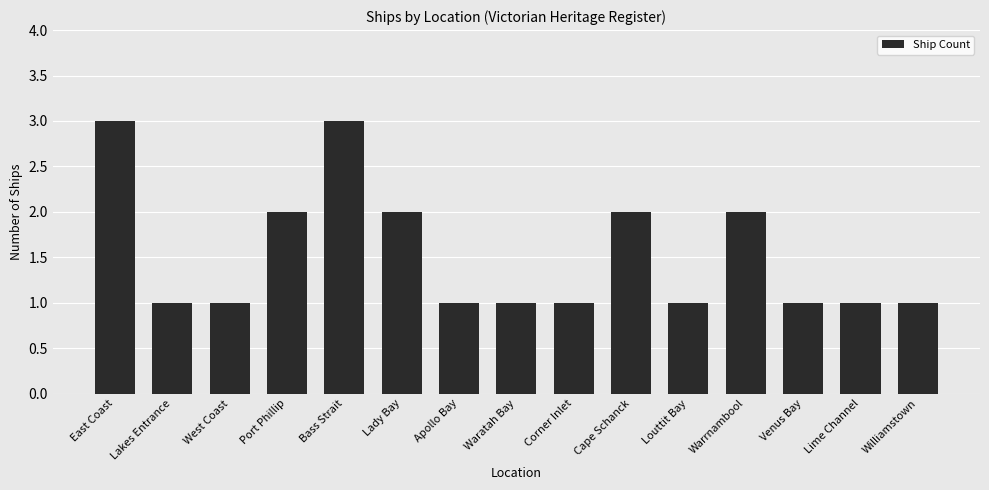

What is the smallest value displayed?

1